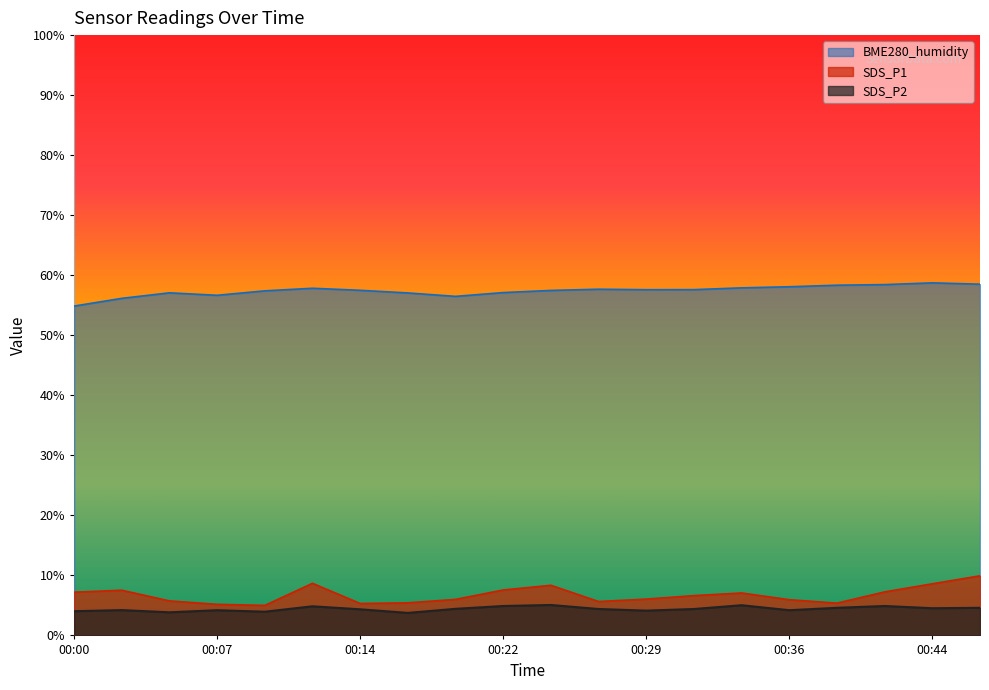

True or false: SDS_P1 has a value of 7.1 at 00:34.

True